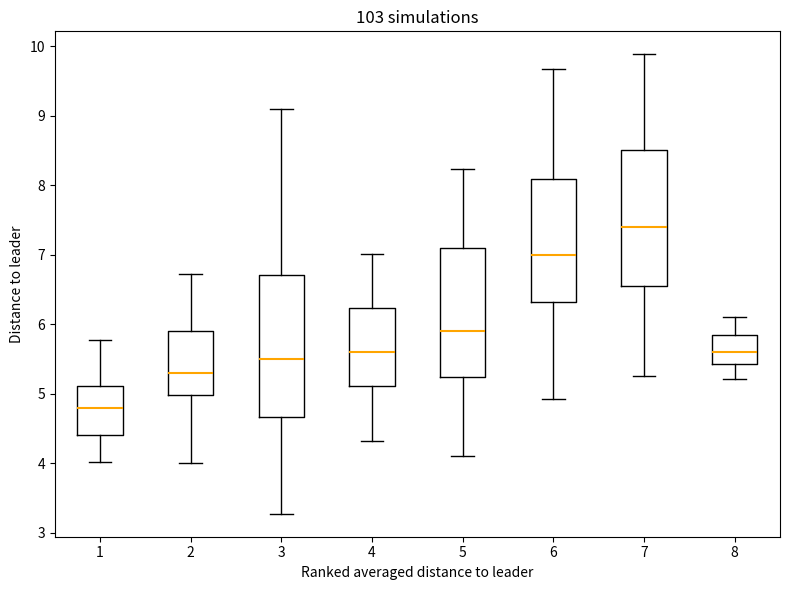

Reading left to right, transcribe this box plot: for each box, give where its median line is, the range the box spans, and where its two whiskers end, as read against the y-axis. The values are not printed on the chart, so give them approximately, as read against the axis.

1: median 4.8, box 4.4 to 5.1, whiskers 4.0 to 5.8
2: median 5.3, box 5.0 to 5.9, whiskers 4.0 to 6.7
3: median 5.5, box 4.7 to 6.7, whiskers 3.3 to 9.1
4: median 5.6, box 5.1 to 6.2, whiskers 4.3 to 7.0
5: median 5.9, box 5.2 to 7.1, whiskers 4.1 to 8.2
6: median 7.0, box 6.3 to 8.1, whiskers 4.9 to 9.7
7: median 7.4, box 6.6 to 8.5, whiskers 5.3 to 9.9
8: median 5.6, box 5.4 to 5.8, whiskers 5.2 to 6.1